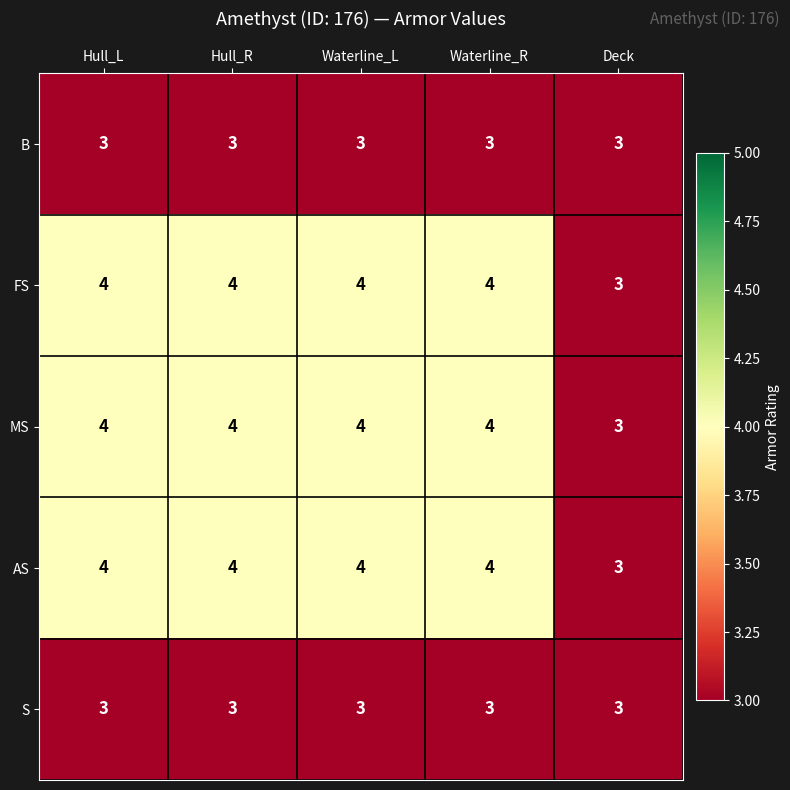

Reading right to left, transcribe all the data shown in this chart.

B: Deck=3	Waterline_R=3	Waterline_L=3	Hull_R=3	Hull_L=3
FS: Deck=3	Waterline_R=4	Waterline_L=4	Hull_R=4	Hull_L=4
MS: Deck=3	Waterline_R=4	Waterline_L=4	Hull_R=4	Hull_L=4
AS: Deck=3	Waterline_R=4	Waterline_L=4	Hull_R=4	Hull_L=4
S: Deck=3	Waterline_R=3	Waterline_L=3	Hull_R=3	Hull_L=3